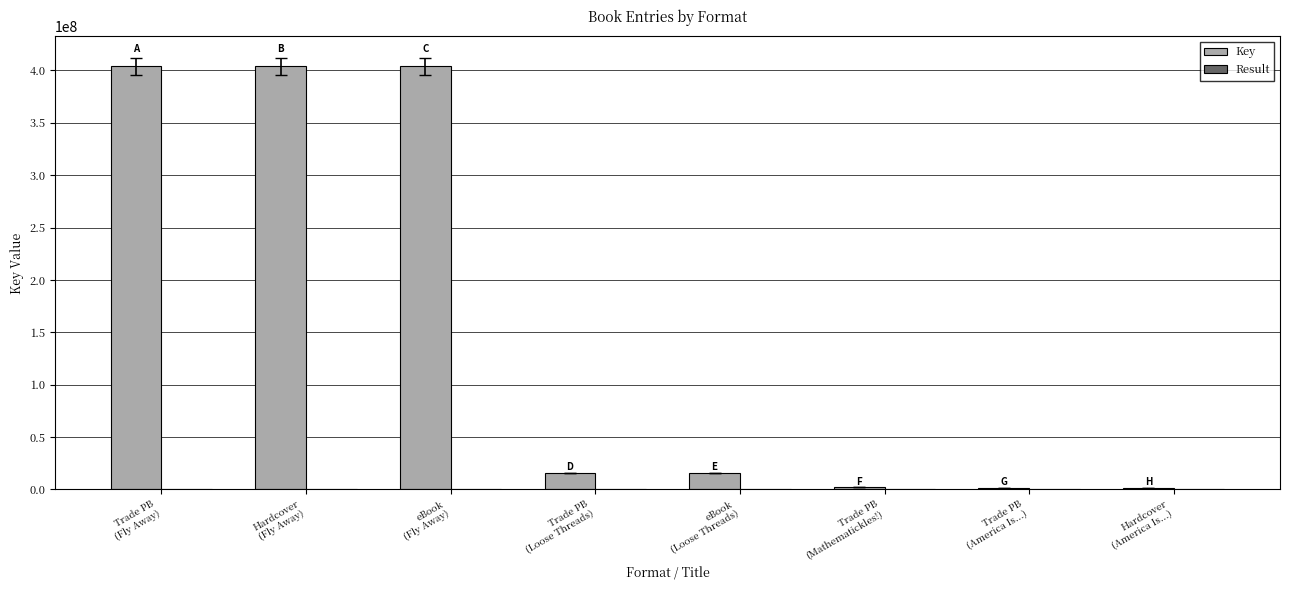

What is the greatest value displayed?

403910348